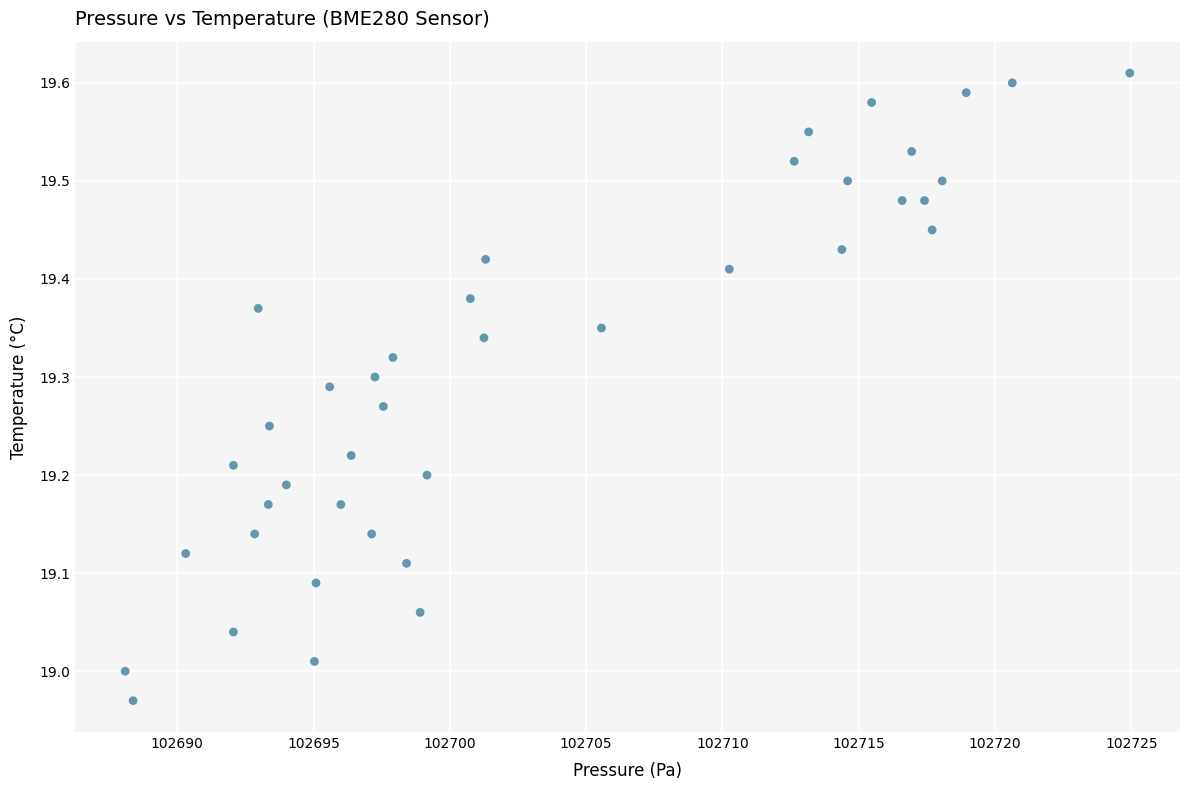

What is the range of X values (max minus min)?

36.9